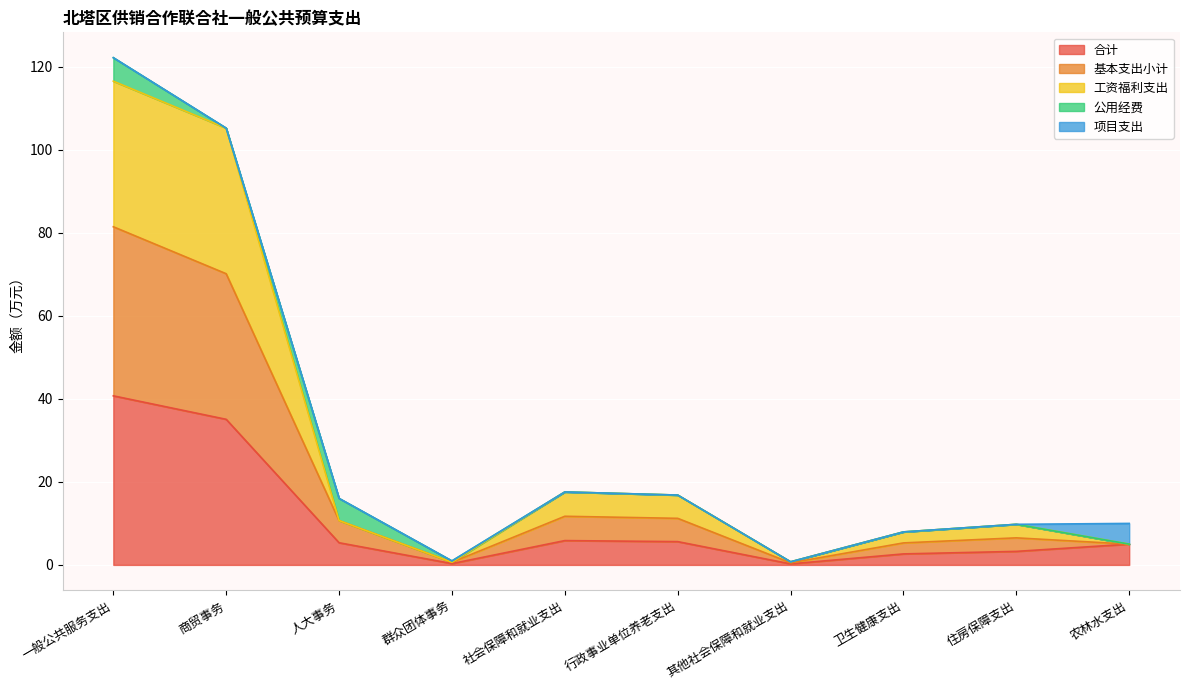

How many lines are shown in the chart?

5